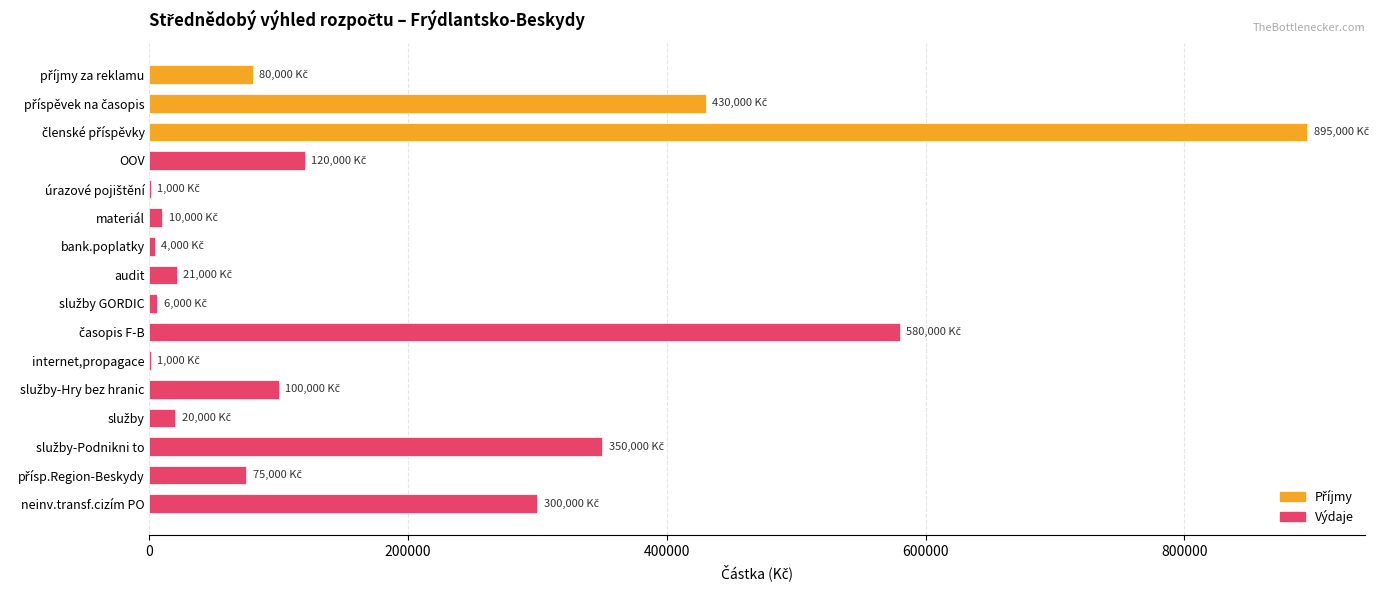

What is the greatest value displayed?

895000